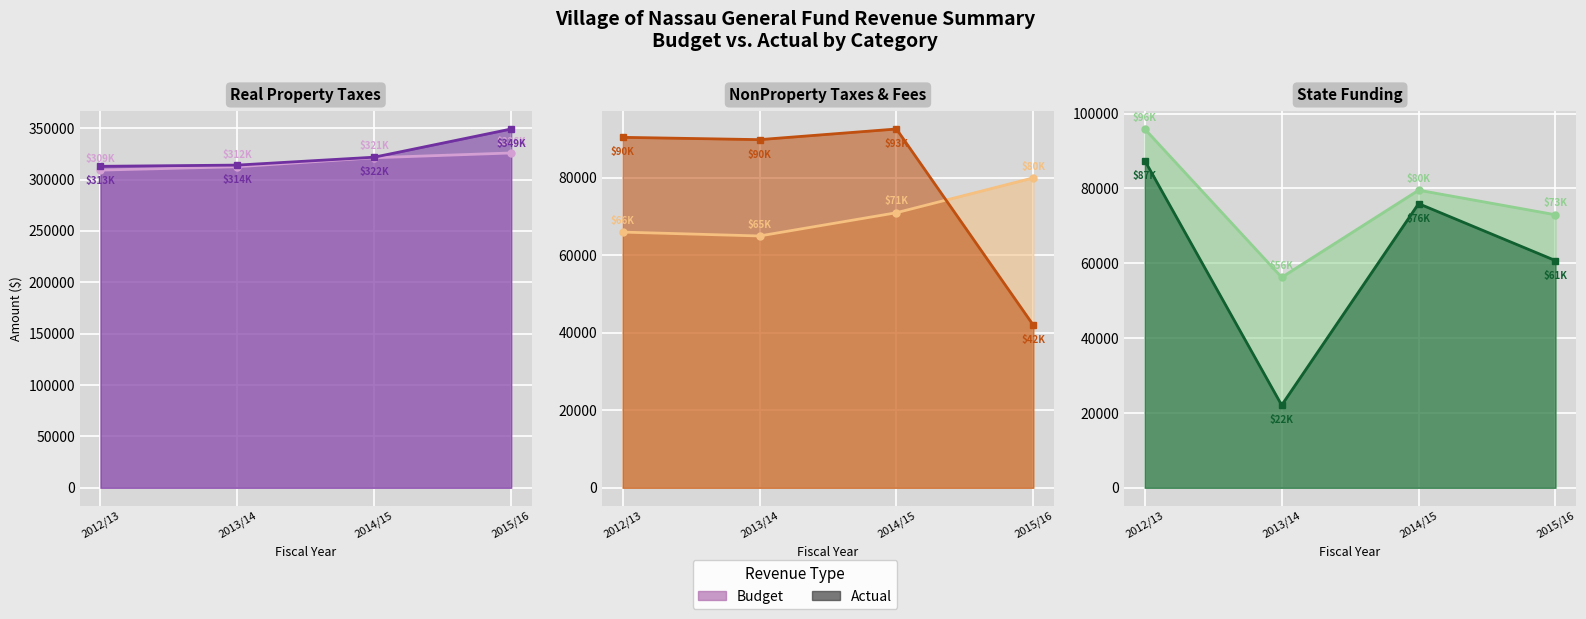

Is the value of NonProperty Taxes & Fees Budget at 2015/16 greater than the value of NonProperty Taxes & Fees Actual at 2013/14?

No